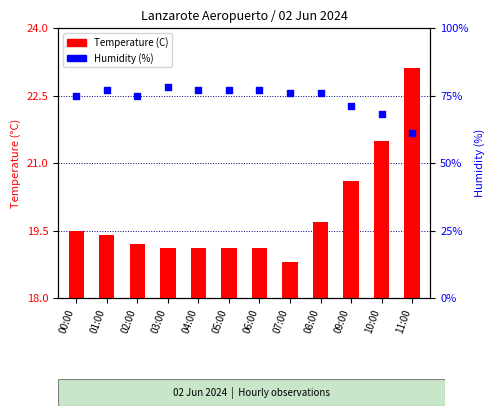

Which series contains the highest Y value?

Humidity (%)